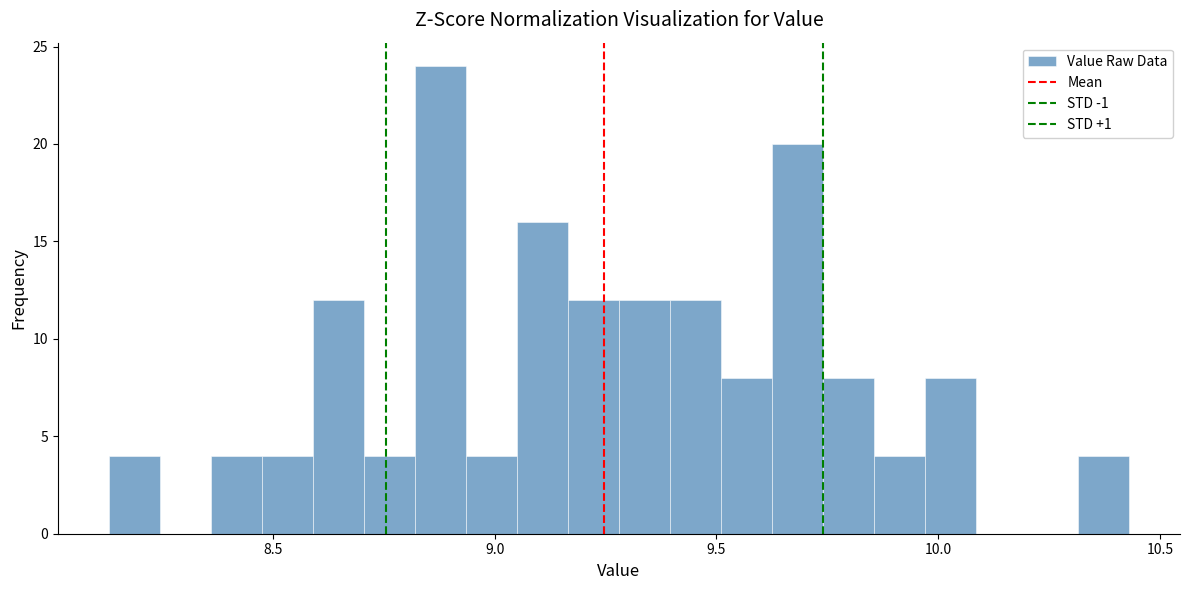

Around what value on the x-axis is the tallest bar? Give the approximate position of its centre, as read against the axis.

8.90